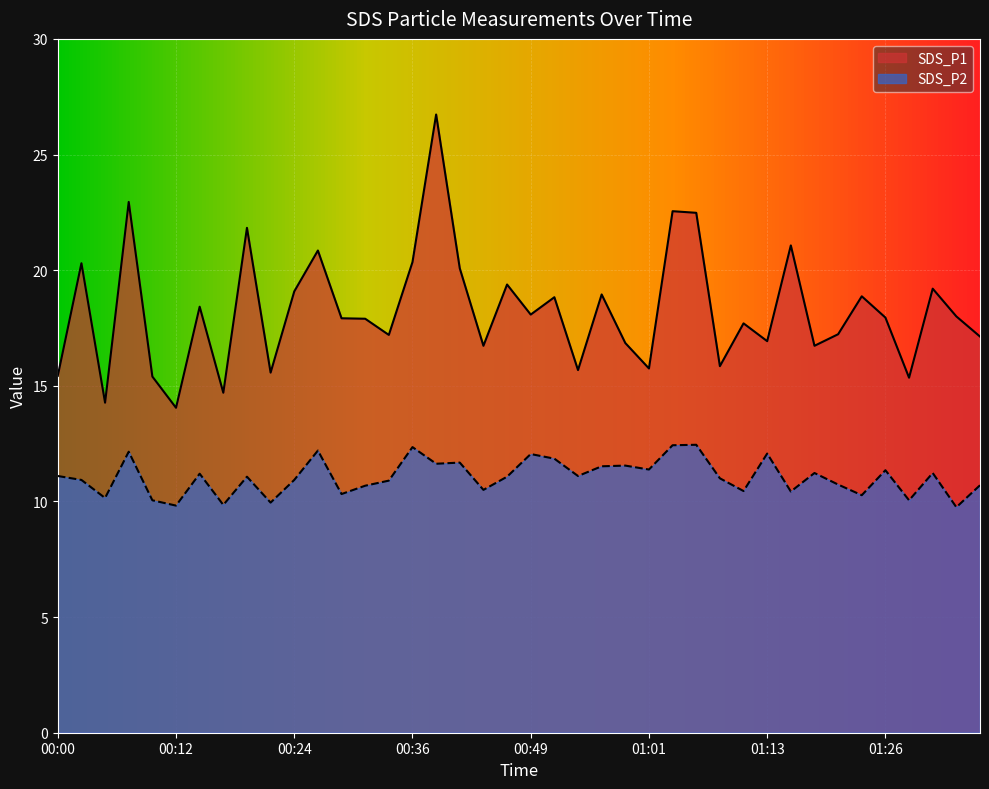

How many data points in SDS_P2 are less than 11?

18